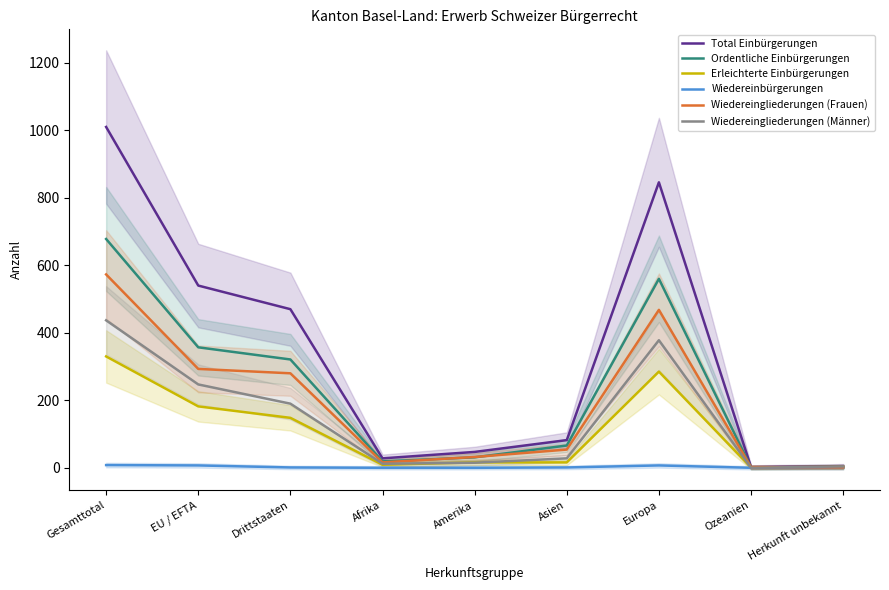

Where does the Wiedereingliederungen (Männer) series first go above 28?

Gesamttotal